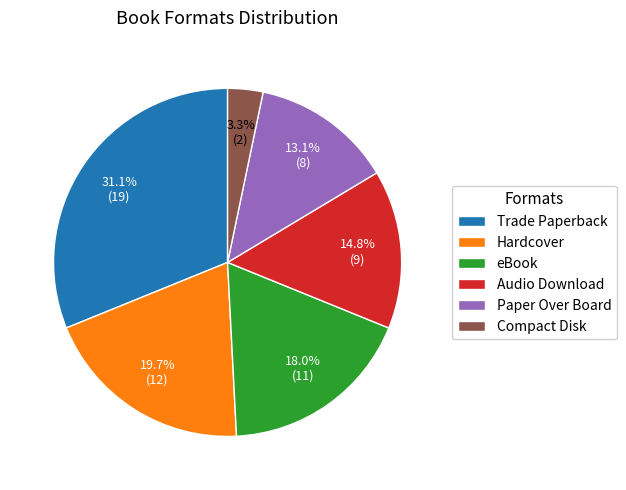

Between Paper Over Board and Hardcover, which is larger?

Hardcover